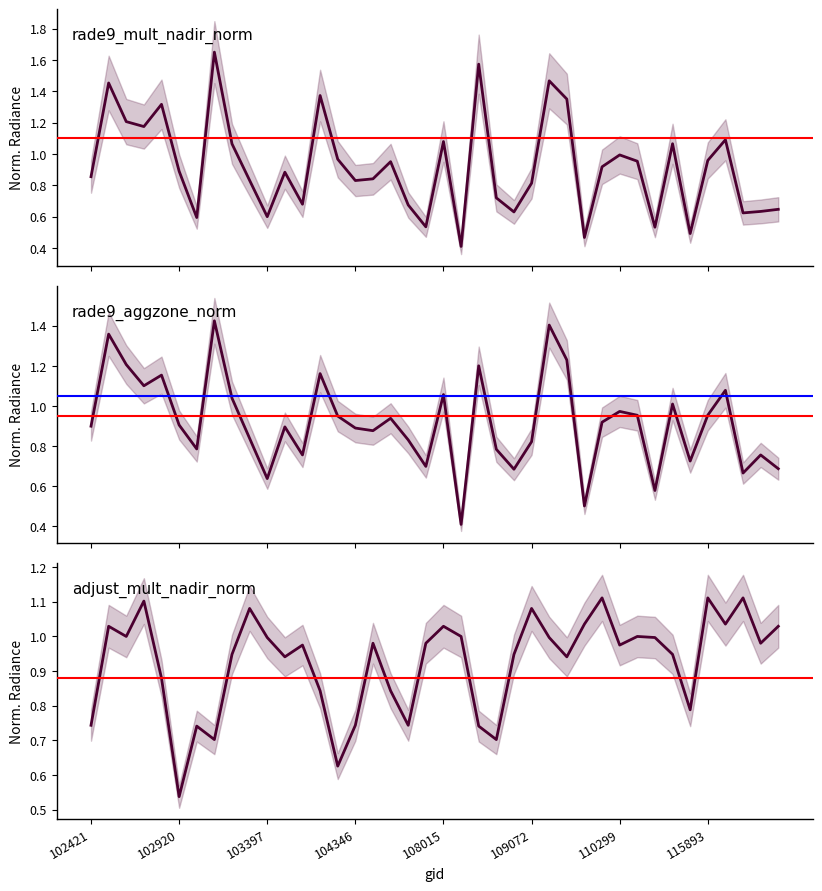

Rank the categories by rade9_aggzone_norm value from lowest to highest.

21, 28, 32, 10, 37, 24, 39, 19, 34, 12, 38, 23, 110299, 25, 18, 9, 16, 15, 11, 102421, 109072, 29, 17, 14, 31, 35, 30, 33, 8, 20, 36, 104346, 108015, 13, 22, 103397, 27, 102920, 26, 115893